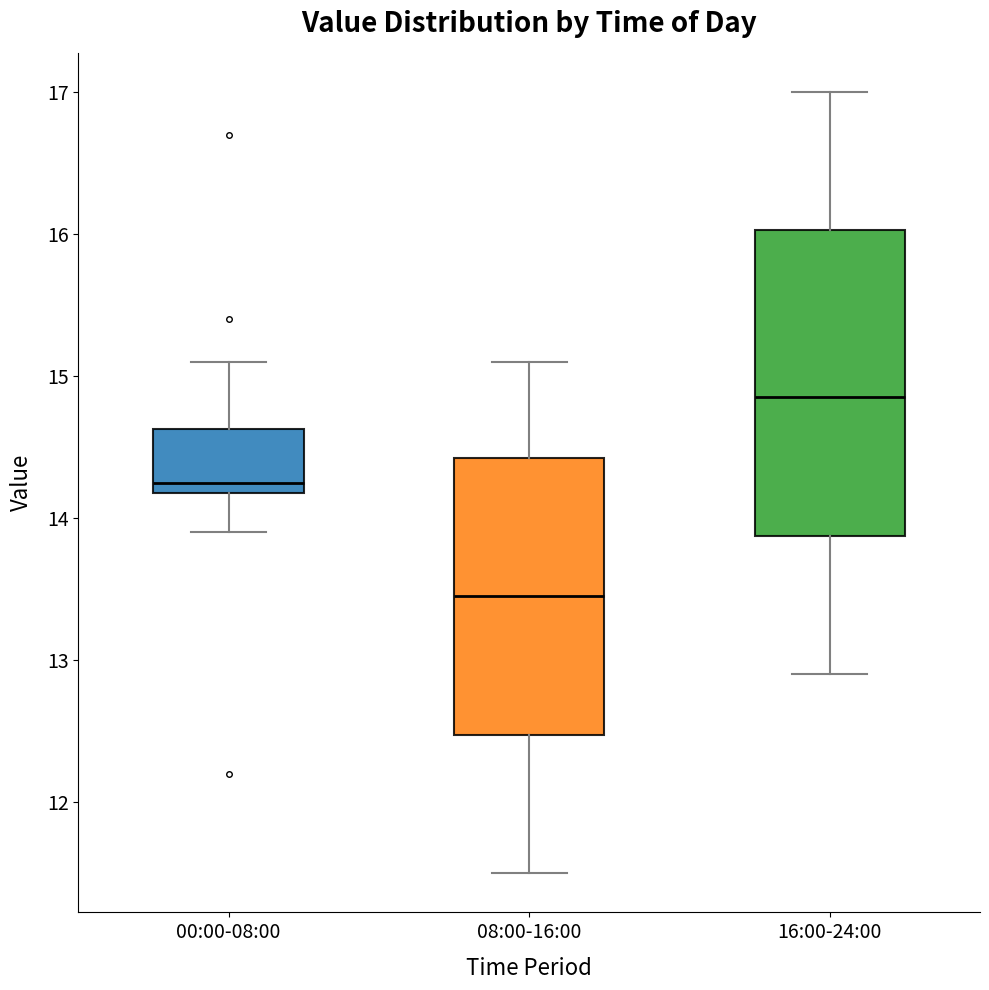

Reading left to right, read every box against the y-axis: the position of its median line, the range the box covers, and the ends of its whiskers. The values are not printed on the chart, so give them approximately, as read against the axis.

00:00-08:00: median 14.3, box 14.2 to 14.6, whiskers 13.9 to 15.1
08:00-16:00: median 13.5, box 12.5 to 14.4, whiskers 11.5 to 15.1
16:00-24:00: median 14.9, box 13.9 to 16.0, whiskers 12.9 to 17.0